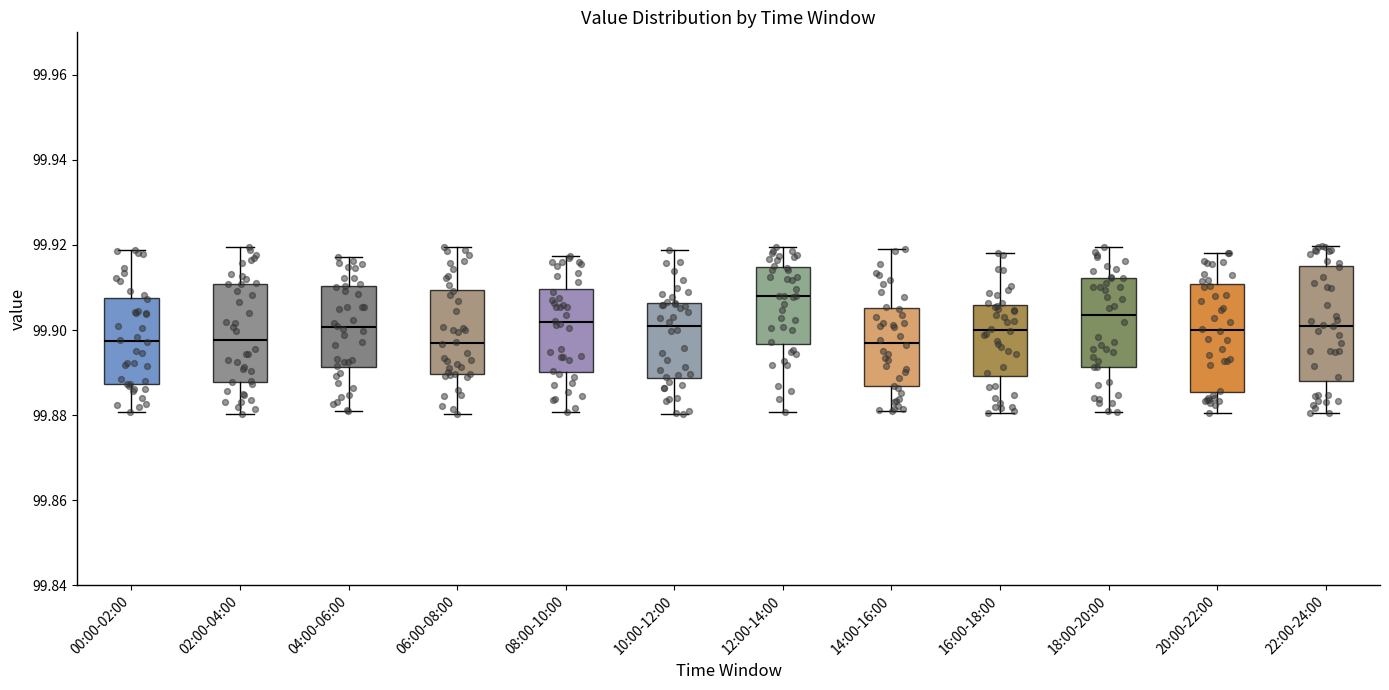

Reading left to right, read every box against the y-axis: the position of its median line, the range the box covers, and the ends of its whiskers. The values are not printed on the chart, so give them approximately, as read against the axis.

00:00-02:00: median 99.898, box 99.888 to 99.908, whiskers 99.880 to 99.918
02:00-04:00: median 99.898, box 99.888 to 99.910, whiskers 99.880 to 99.920
04:00-06:00: median 99.900, box 99.892 to 99.910, whiskers 99.882 to 99.918
06:00-08:00: median 99.896, box 99.890 to 99.910, whiskers 99.880 to 99.920
08:00-10:00: median 99.902, box 99.890 to 99.910, whiskers 99.880 to 99.918
10:00-12:00: median 99.902, box 99.888 to 99.906, whiskers 99.880 to 99.918
12:00-14:00: median 99.908, box 99.896 to 99.914, whiskers 99.880 to 99.920
14:00-16:00: median 99.896, box 99.886 to 99.906, whiskers 99.882 to 99.920
16:00-18:00: median 99.900, box 99.890 to 99.906, whiskers 99.880 to 99.918
18:00-20:00: median 99.904, box 99.892 to 99.912, whiskers 99.880 to 99.920
20:00-22:00: median 99.900, box 99.886 to 99.910, whiskers 99.880 to 99.918
22:00-24:00: median 99.902, box 99.888 to 99.914, whiskers 99.880 to 99.920